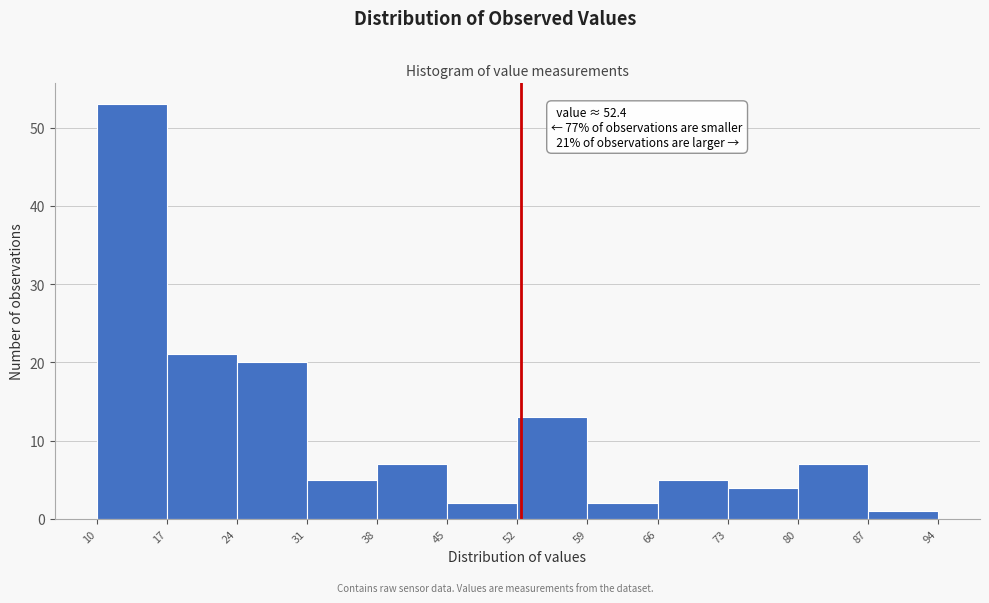

Which range on the x-axis has the tallest bar?

10 to 17